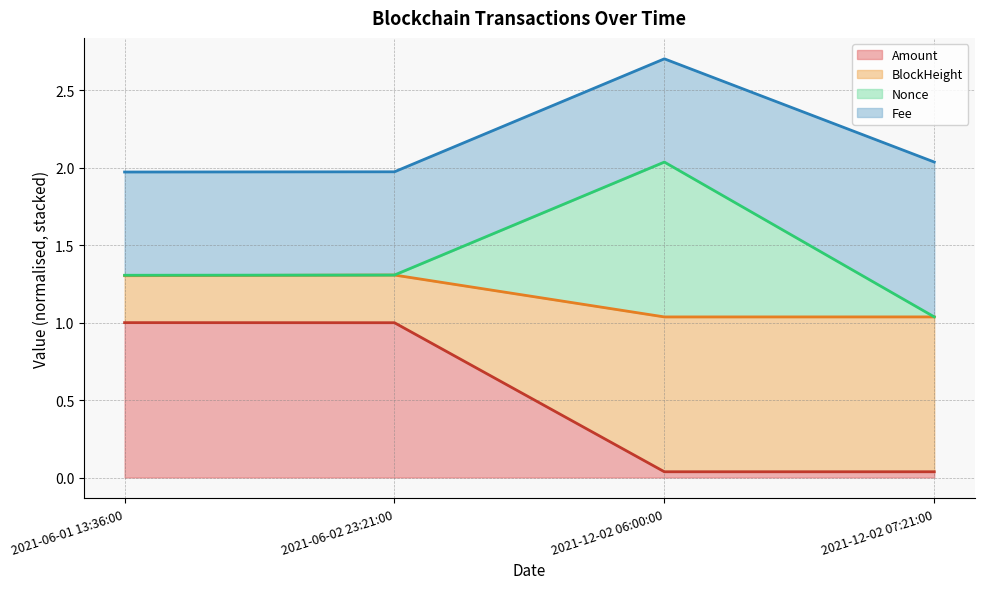

How many interior local peaks does the Nonce series have?

1